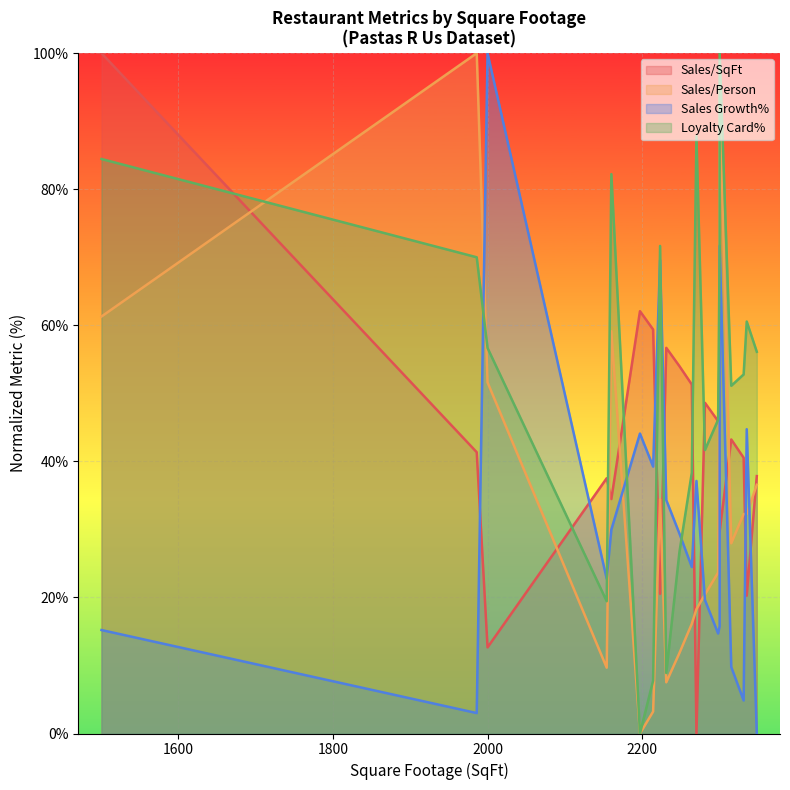

What are all the series names shown in the legend?

Sales/SqFt, Sales/Person, Sales Growth%, Loyalty Card%